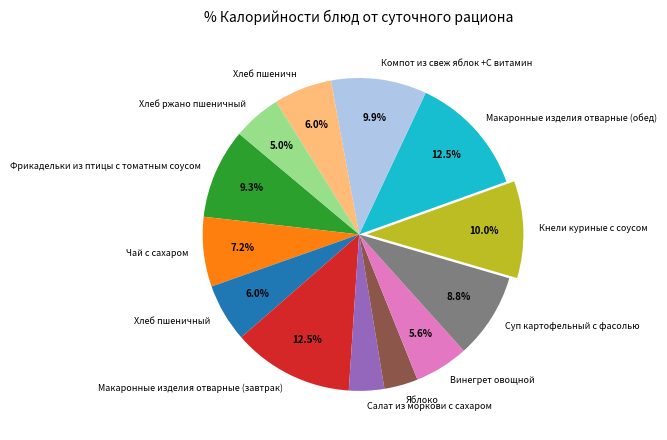

What percentage do Макаронные изделия отварные (завтрак) and Чай с сахаром together represent?

19.7%